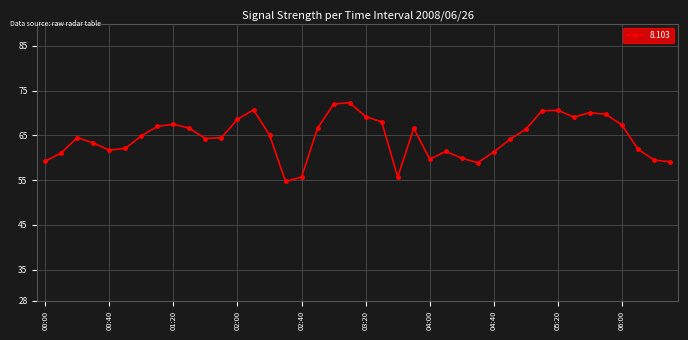

What is the difference between the maximum and minimum values?

17.6